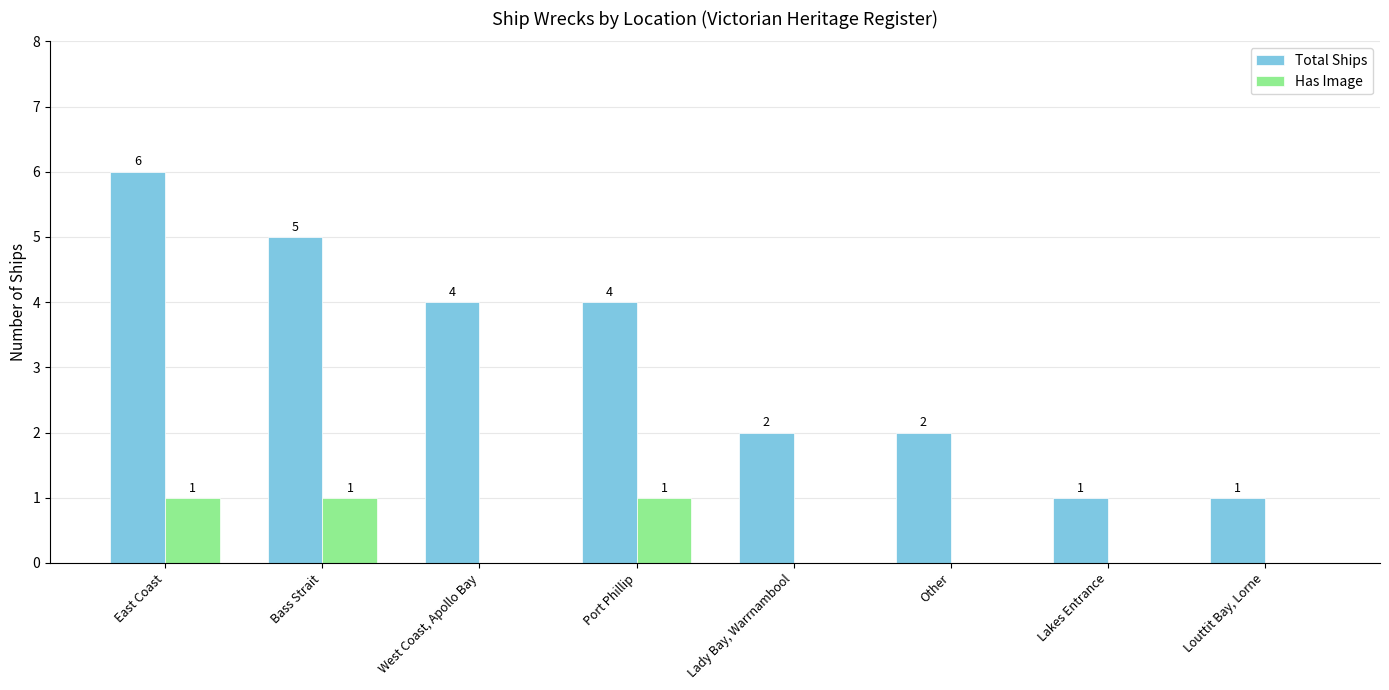

Which series has the largest total across all categories?

Total Ships